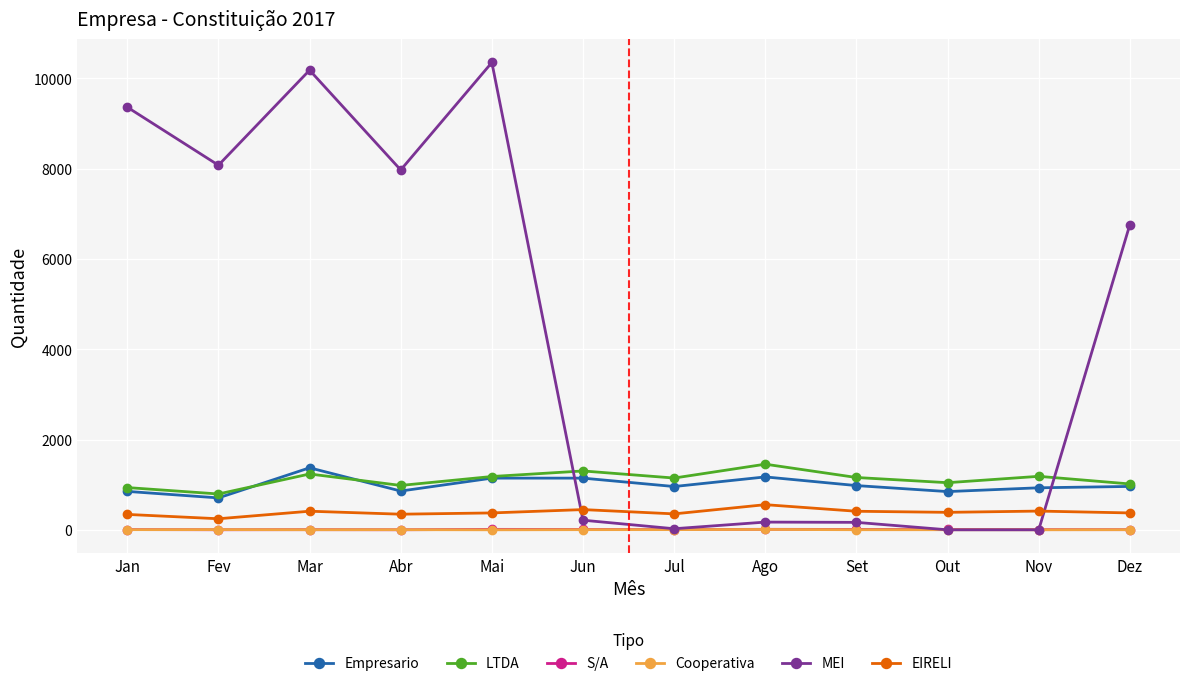

At which category does the chart reach its peak across all series?

Mai